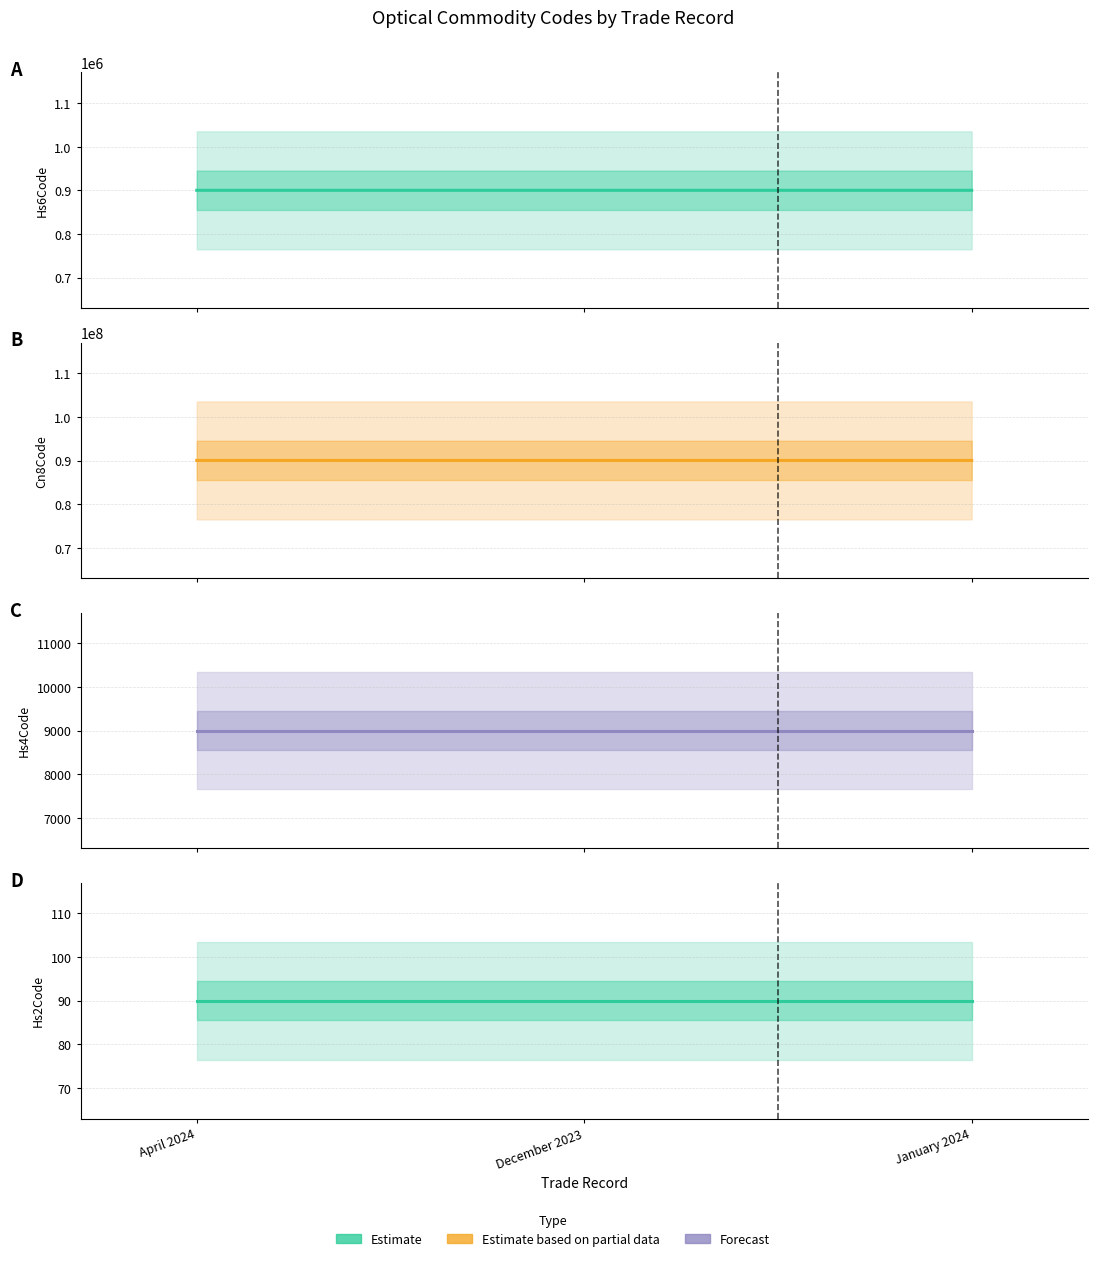

True or false: Cn8Code has a value of 90031900 at December 2023.

True